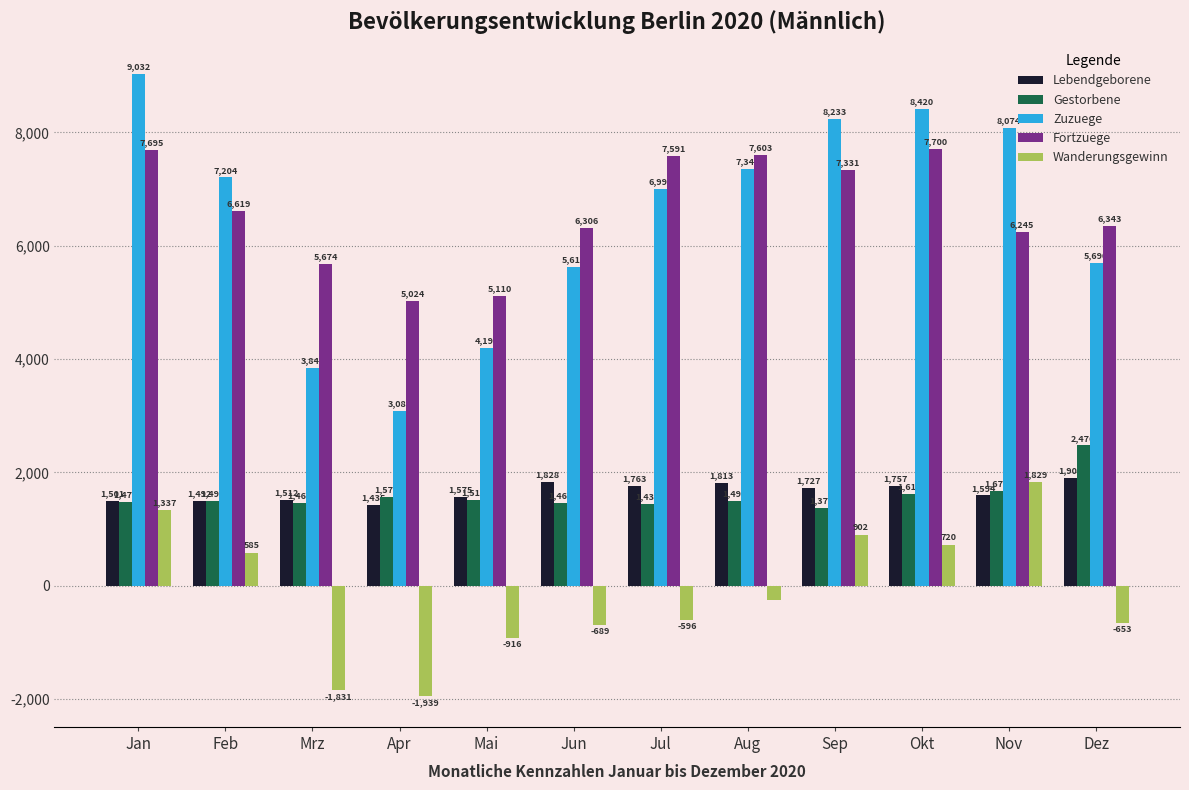

What is the average value of the Zuzuege series?

6478